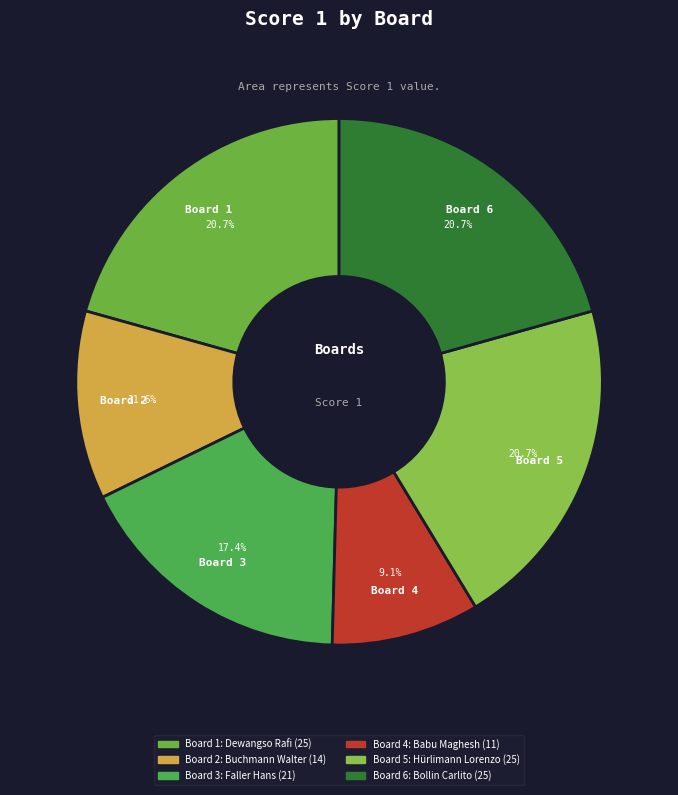

To the nearest percent, what is the difference between the Board 3 and Board 2 slice percentages?

6%